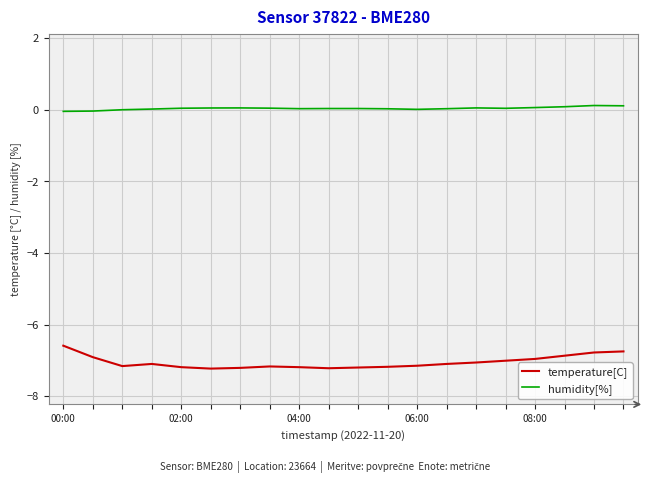

Rank the series by their average value, from highest to lowest.

humidity[%], temperature[C]